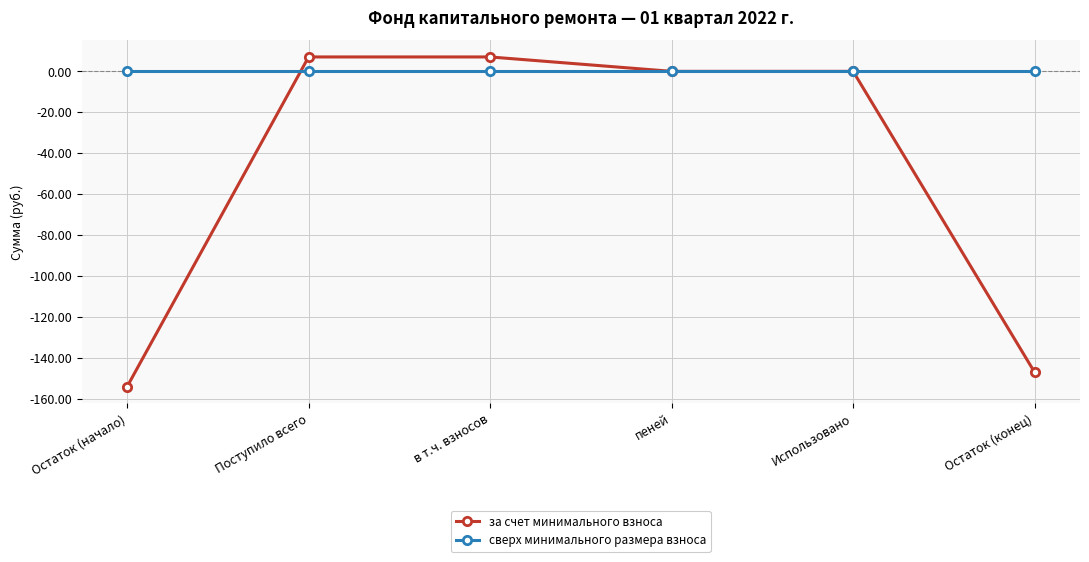

Does the chart have visible grid lines?

Yes